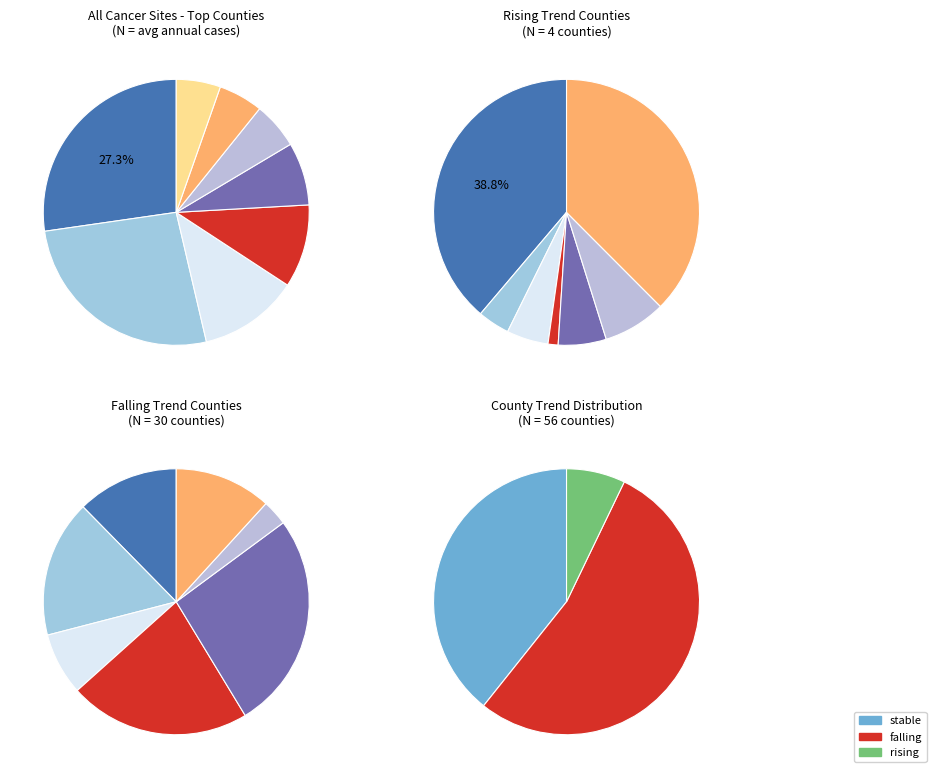

Which slice is the largest?

falling